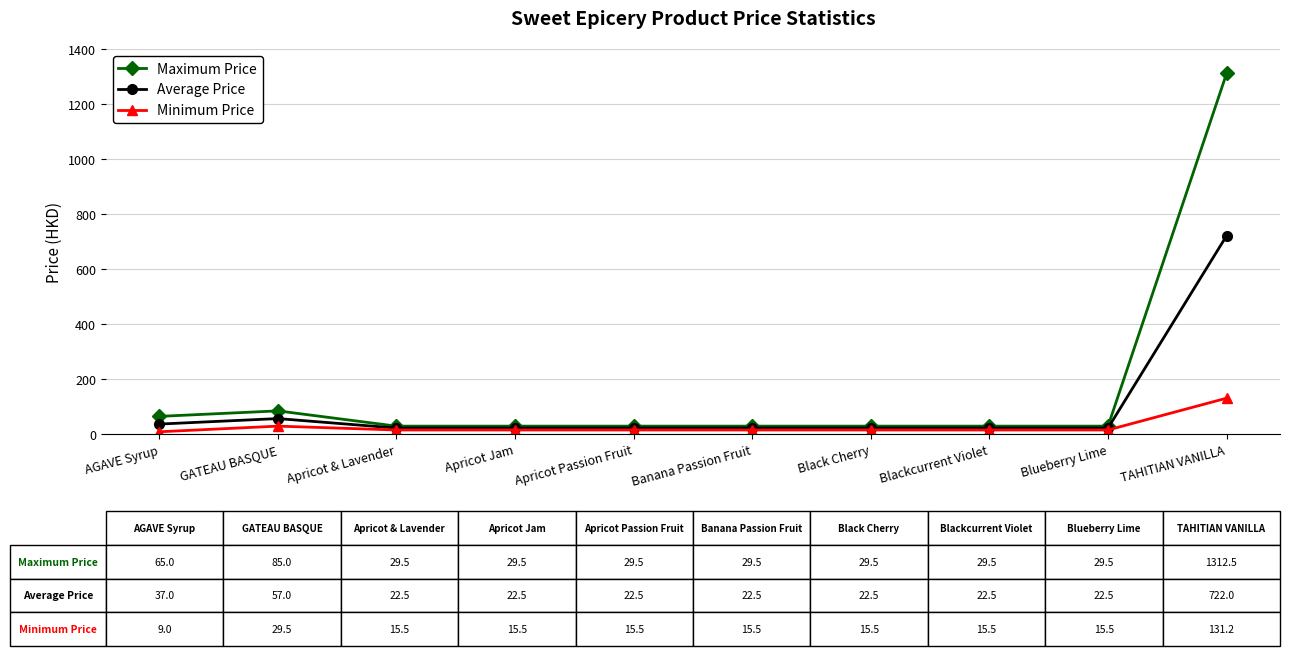

The Maximum Price series shows 65.0 at AGAVE Syrup. True or false?

True